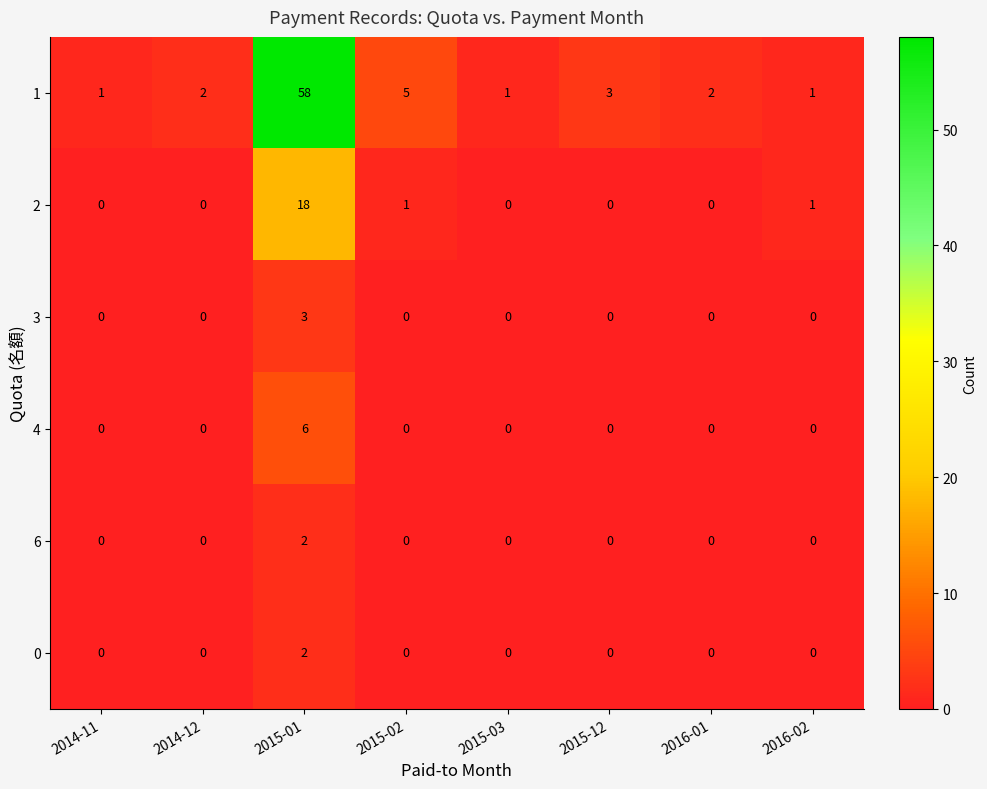

What value does the 4 series have at 2015-01?

6